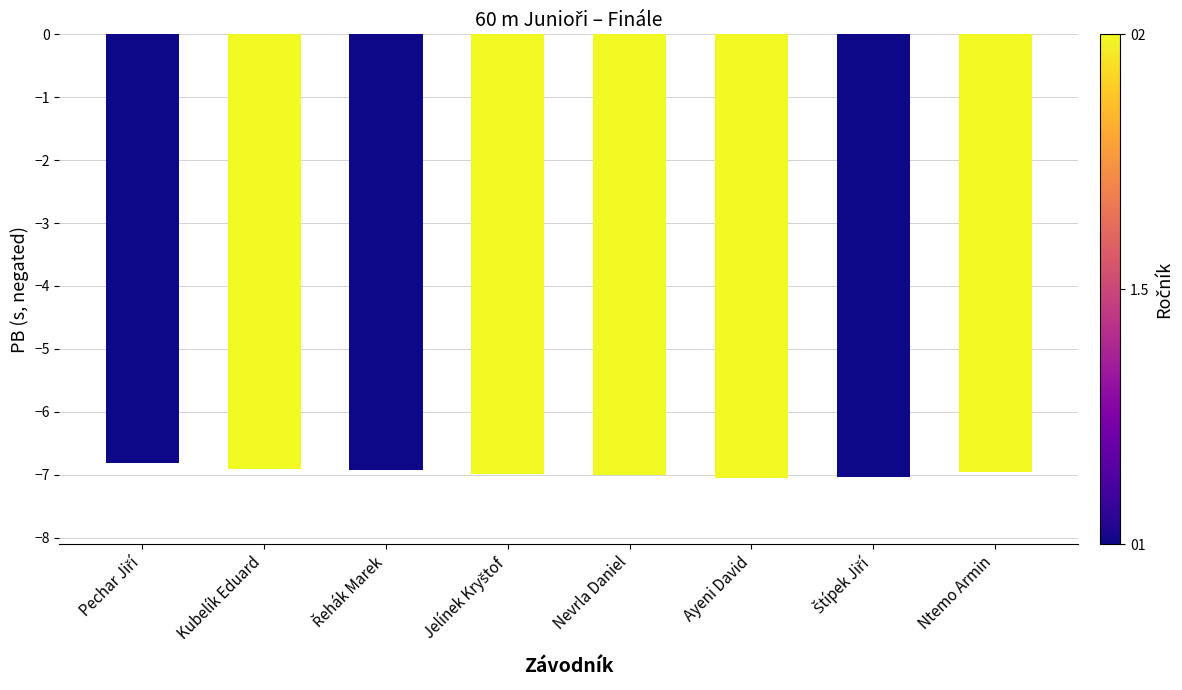

What position from the right is Kubelík Eduard?

7